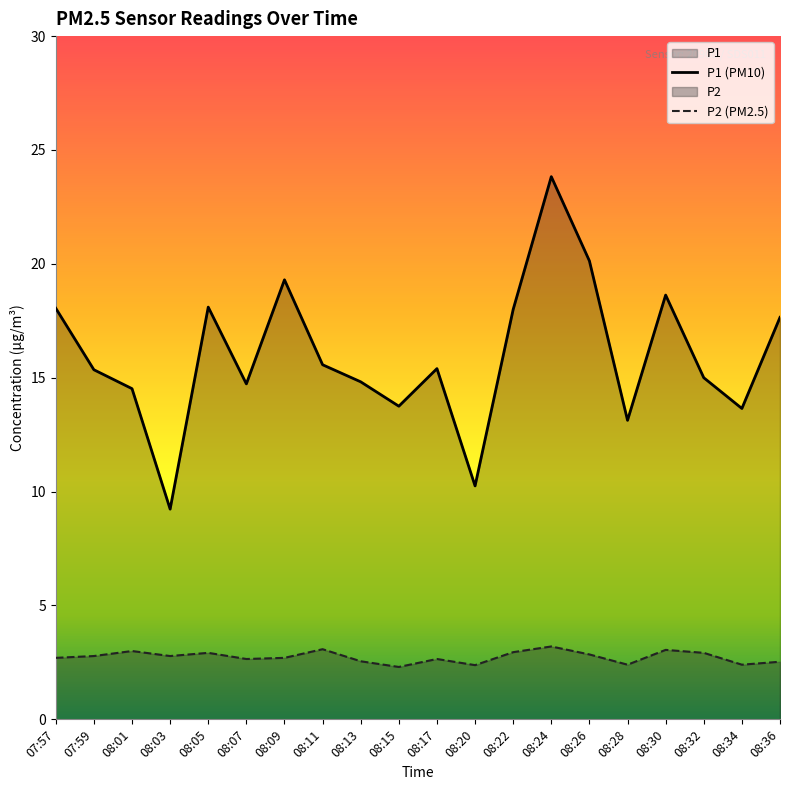

True or false: P2 has more than 1 interior local peaks.

True